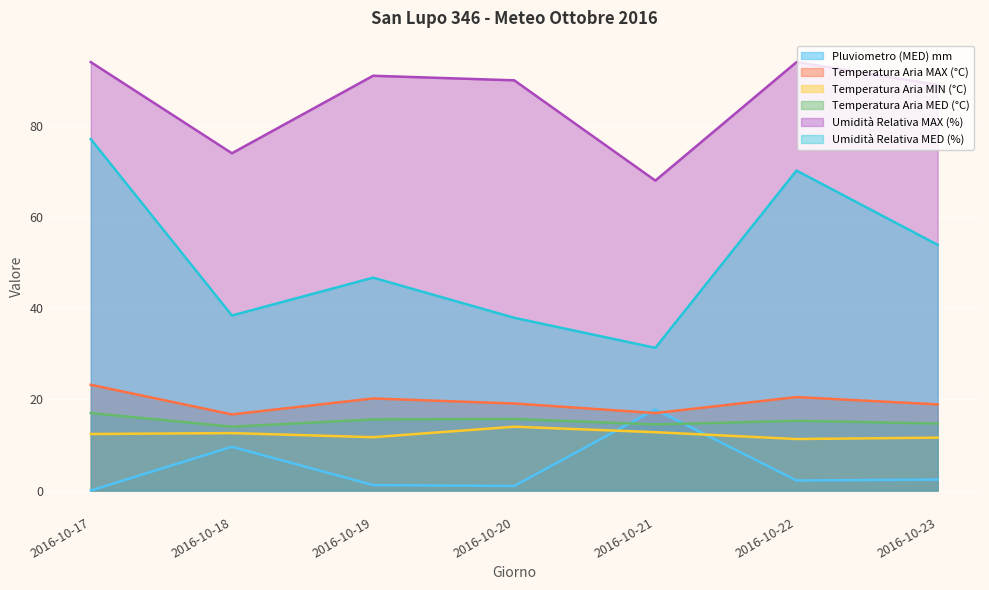

At how many categories does at least one series exceed 53?

7